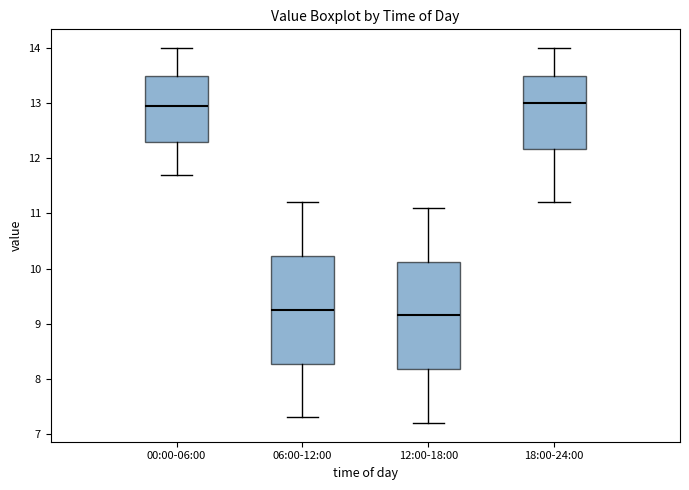

Reading left to right, transcribe this box plot: for each box, give where its median line is, the range the box spans, and where its two whiskers end, as read against the y-axis. The values are not printed on the chart, so give them approximately, as read against the axis.

00:00-06:00: median 13.0, box 12.3 to 13.5, whiskers 11.7 to 14.0
06:00-12:00: median 9.3, box 8.3 to 10.2, whiskers 7.3 to 11.2
12:00-18:00: median 9.2, box 8.2 to 10.1, whiskers 7.2 to 11.1
18:00-24:00: median 13.0, box 12.2 to 13.5, whiskers 11.2 to 14.0